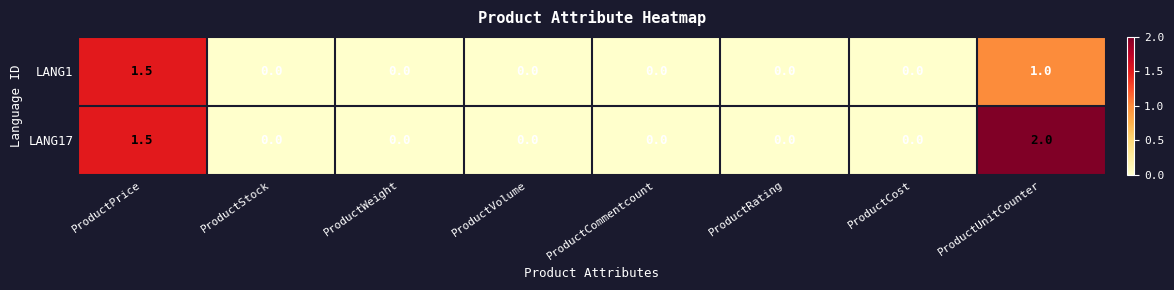

List the series in order of their peak value, lowest first.

LANG1, LANG17